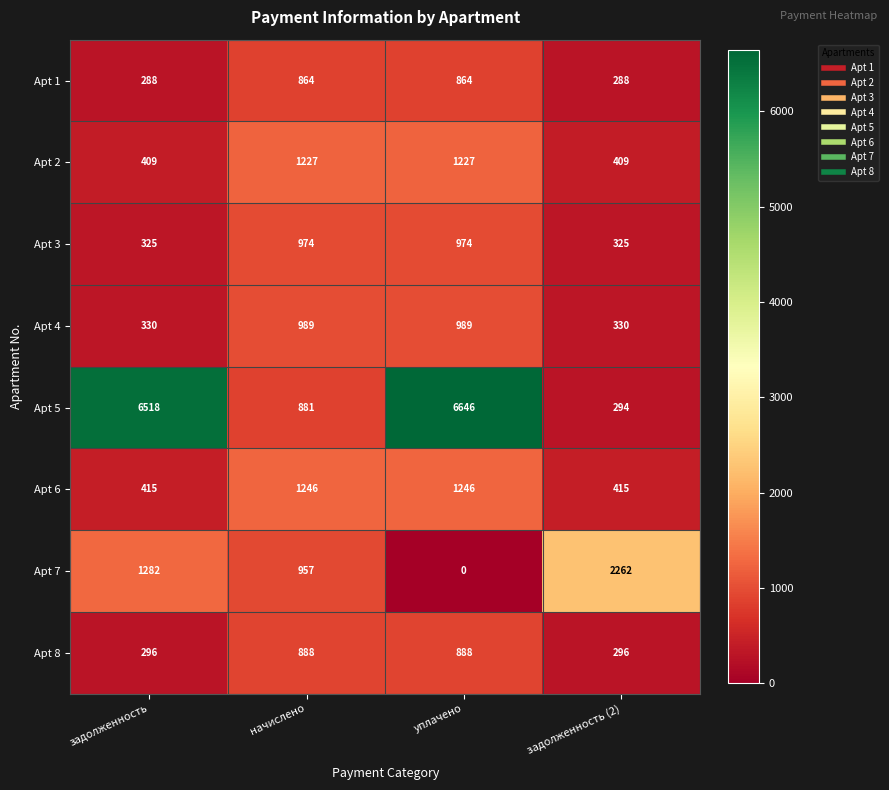

Count the Apt 1 values in the range 288 to 864.

4